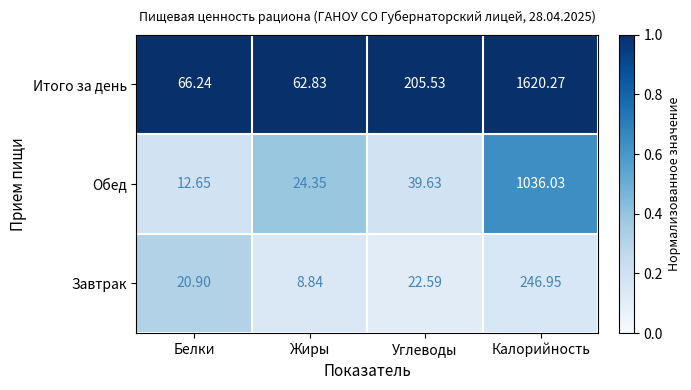

What is the total value across all series at Жиры?

96.0